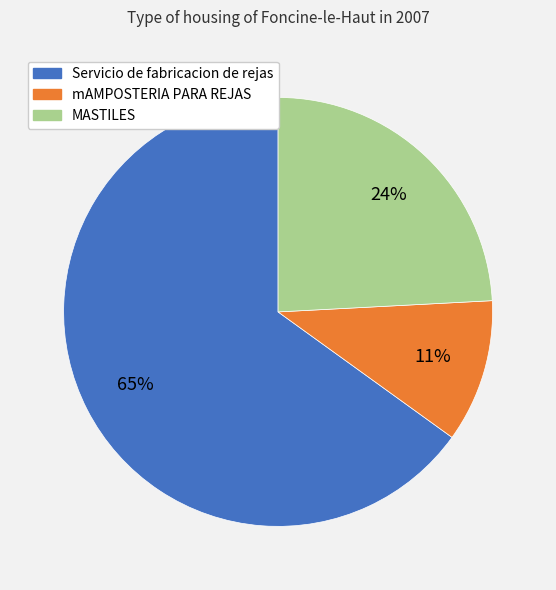

Is the sum of mAMPOSTERIA PARA REJAS and MASTILES greater than half?

No